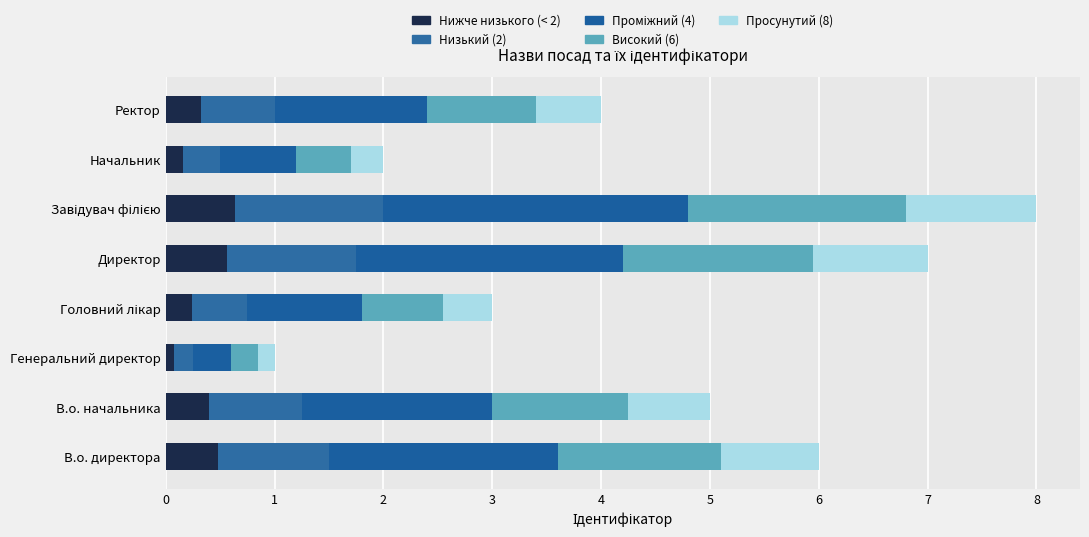

What is the sum of all Просунутий (8) values?

5.4